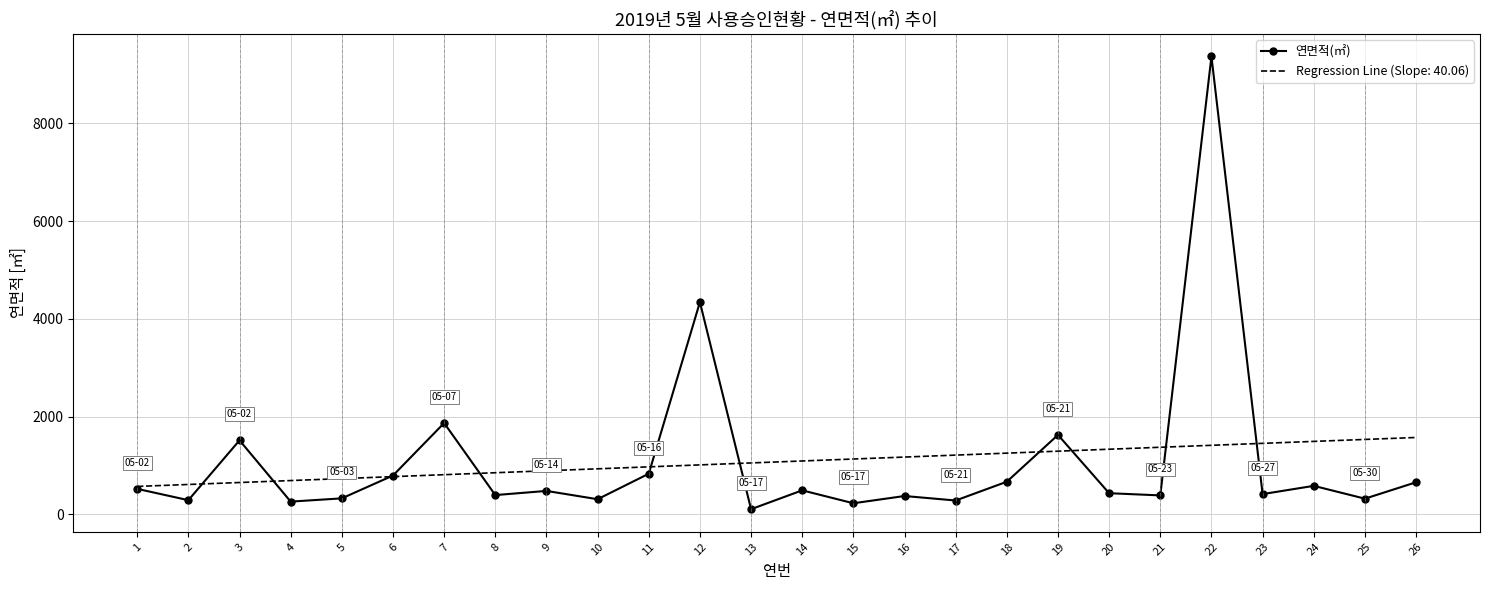

What is the greatest value displayed?

9369.3